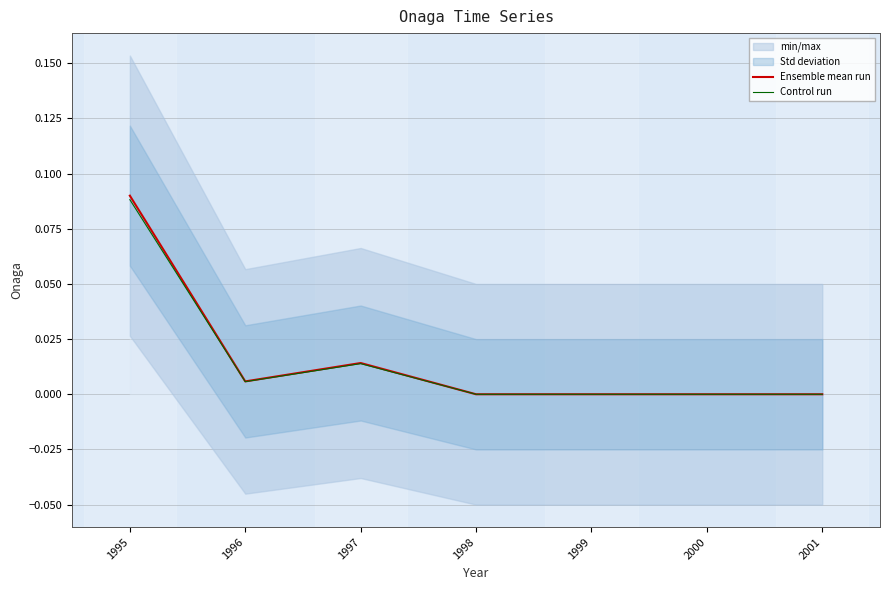

Where is the first local minimum for Ensemble mean run?

1996